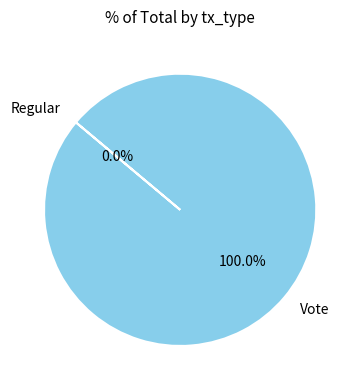

Does Regular represent more than half of the total?

No